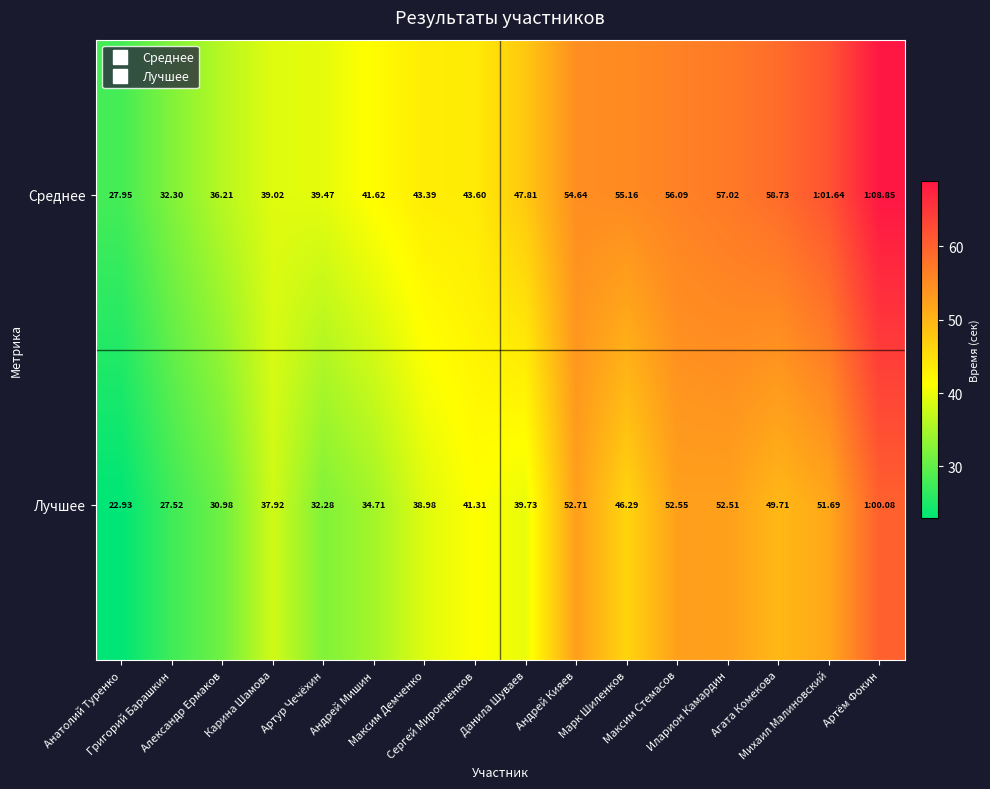

Which series has the widest spread of values?

Среднее